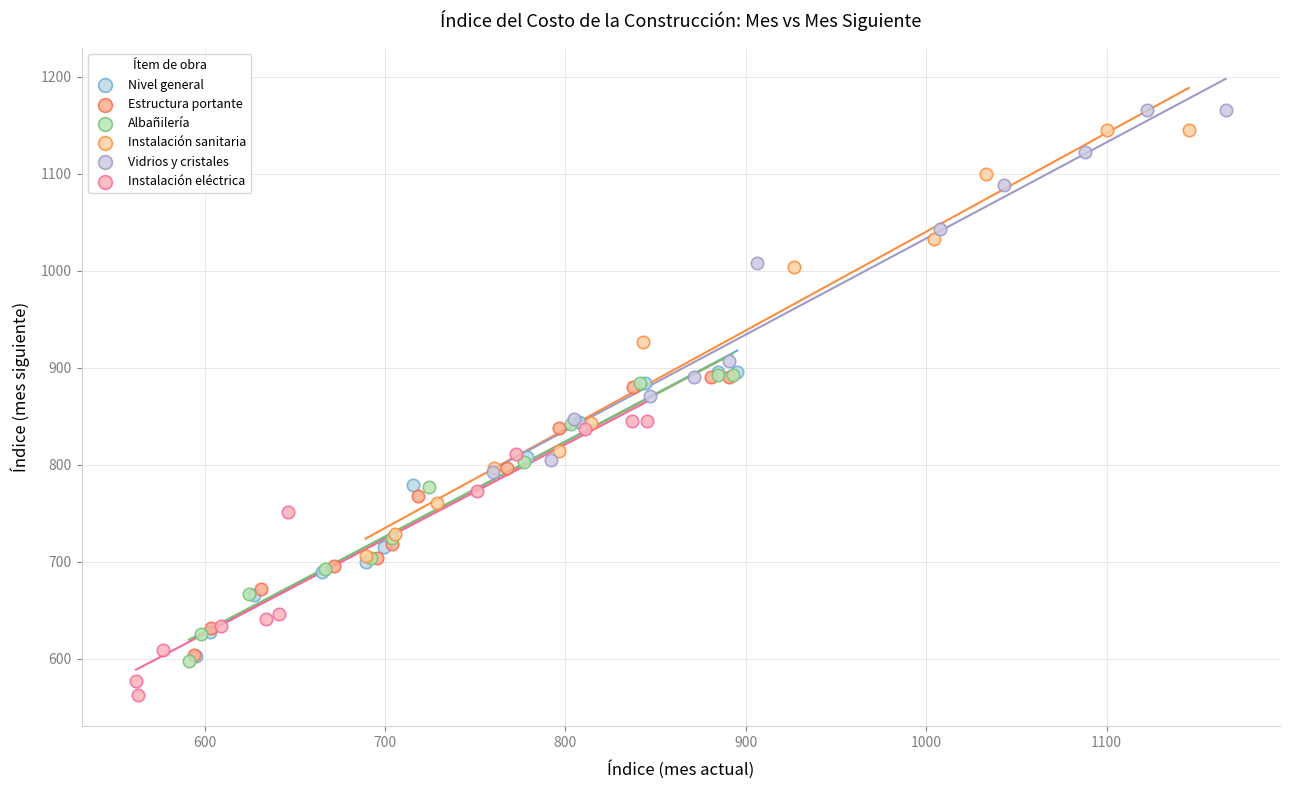

Which series reaches the minimum Y coordinate?

Instalación eléctrica